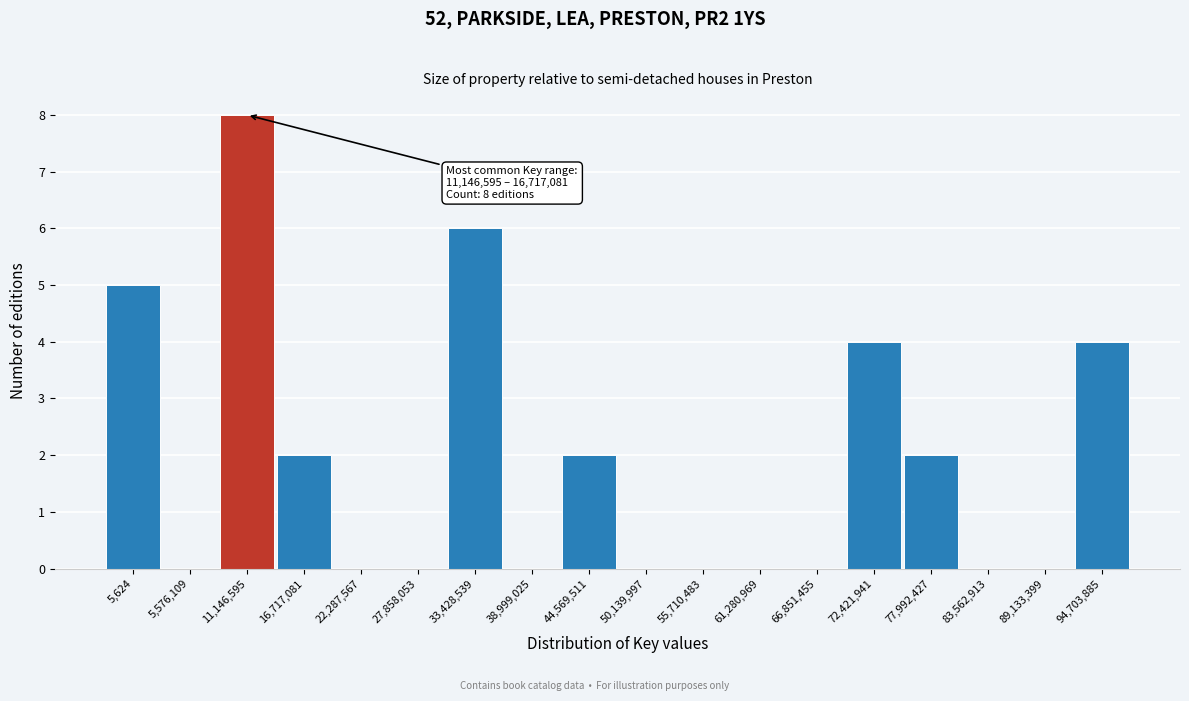

Reading left to right, list all the values displayed in this chart.

5,624=5	5,576,109=0	11,146,595=8	16,717,081=2	22,287,567=0	27,858,053=0	33,428,539=6	38,999,025=0	44,569,511=2	50,139,997=0	55,710,483=0	61,280,969=0	66,851,455=0	72,421,941=4	77,992,427=2	83,562,913=0	89,133,399=0	94,703,885=4